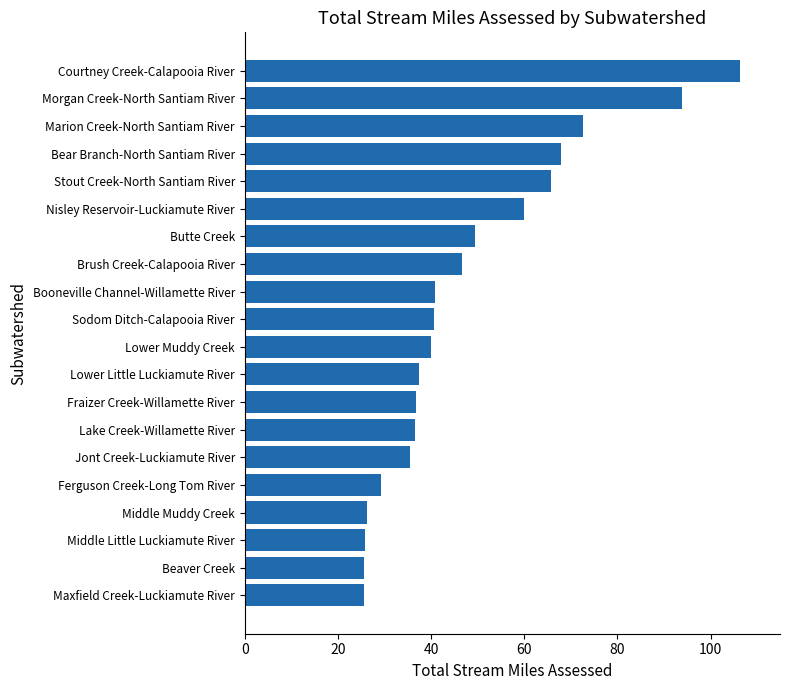

What is the ratio of the value at Booneville Channel-Willamette River to the value at Marion Creek-North Santiam River?

0.6